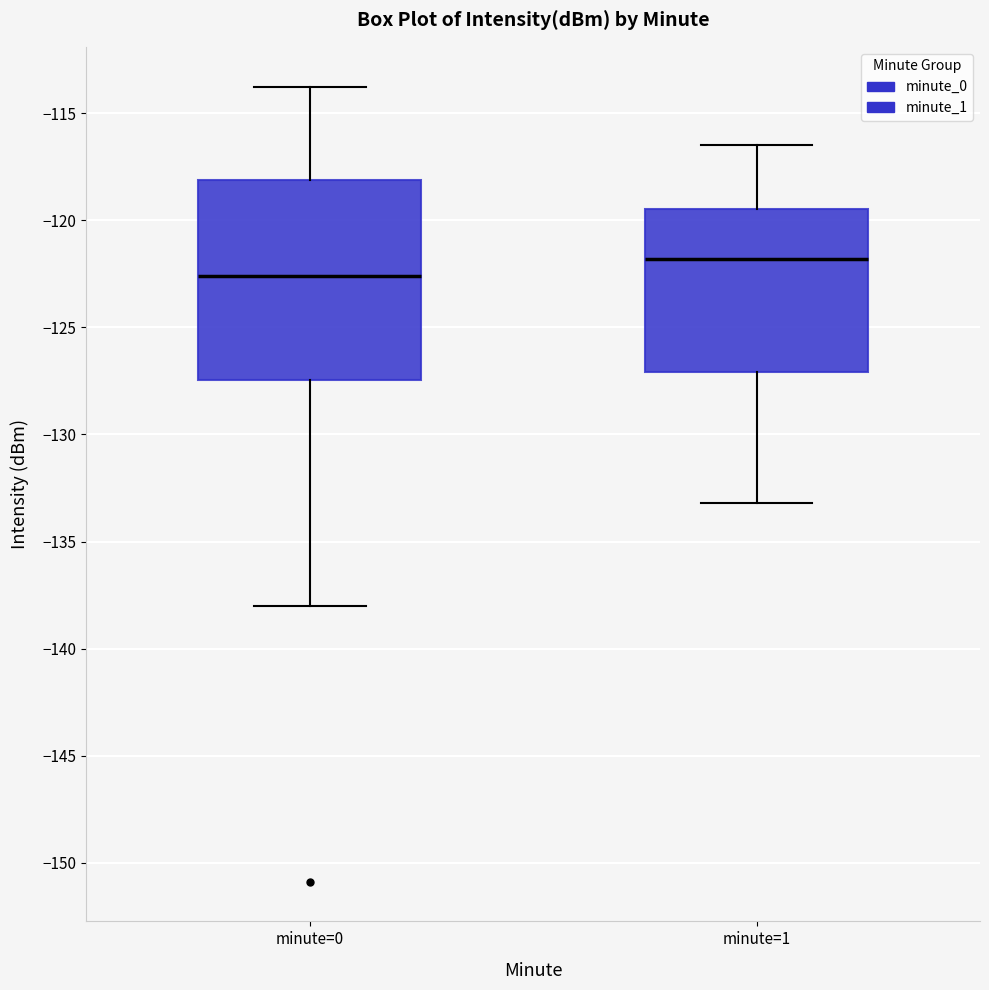

Reading left to right, read every box against the y-axis: the position of its median line, the range the box covers, and the ends of its whiskers. The values are not printed on the chart, so give them approximately, as read against the axis.

minute=0: median -122.5, box -127.5 to -118.0, whiskers -138.0 to -114.0
minute=1: median -122.0, box -127.0 to -119.5, whiskers -133.0 to -116.5